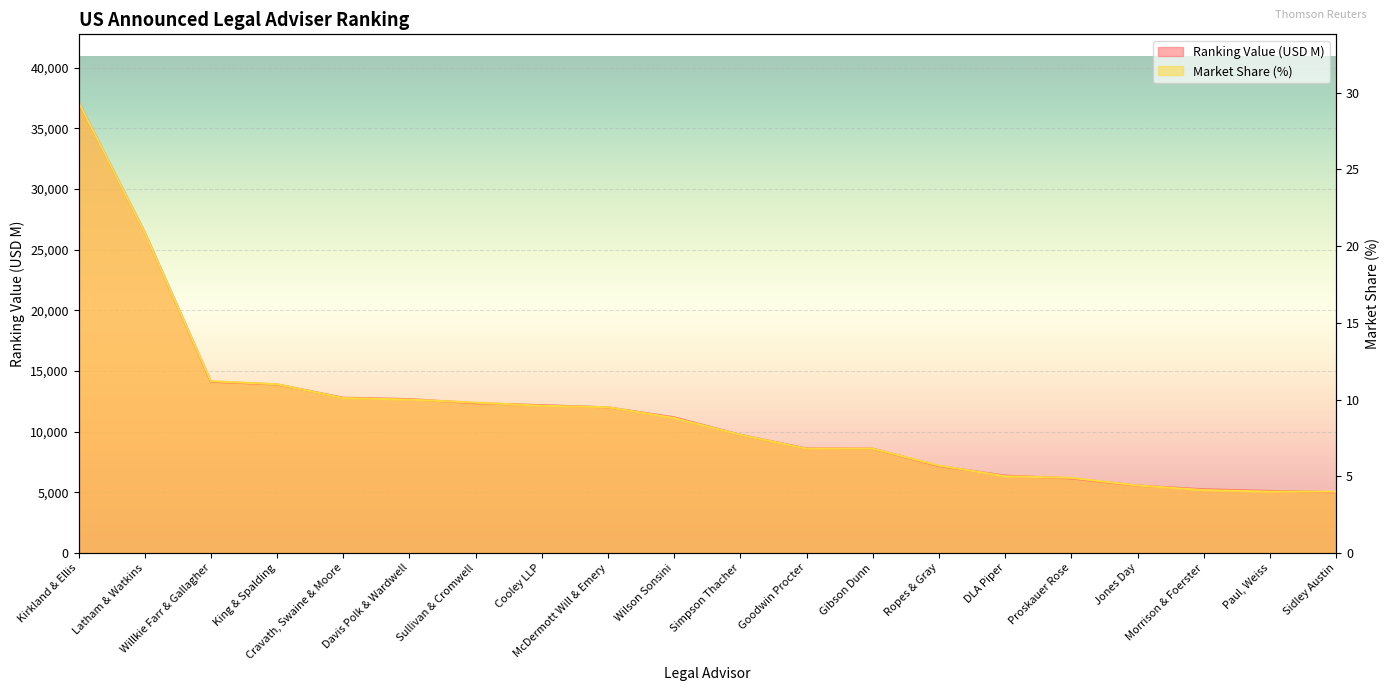

List the labels in order of Market Share (%) value, largest first.

Kirkland & Ellis, Latham & Watkins, Willkie Farr & Gallagher, King & Spalding, Cravath, Swaine & Moore, Davis Polk & Wardwell, Sullivan & Cromwell, Cooley LLP, McDermott Will & Emery, Wilson Sonsini, Simpson Thacher, Goodwin Procter, Gibson Dunn, Ropes & Gray, DLA Piper, Proskauer Rose, Jones Day, Morrison & Foerster, Paul, Weiss, Sidley Austin